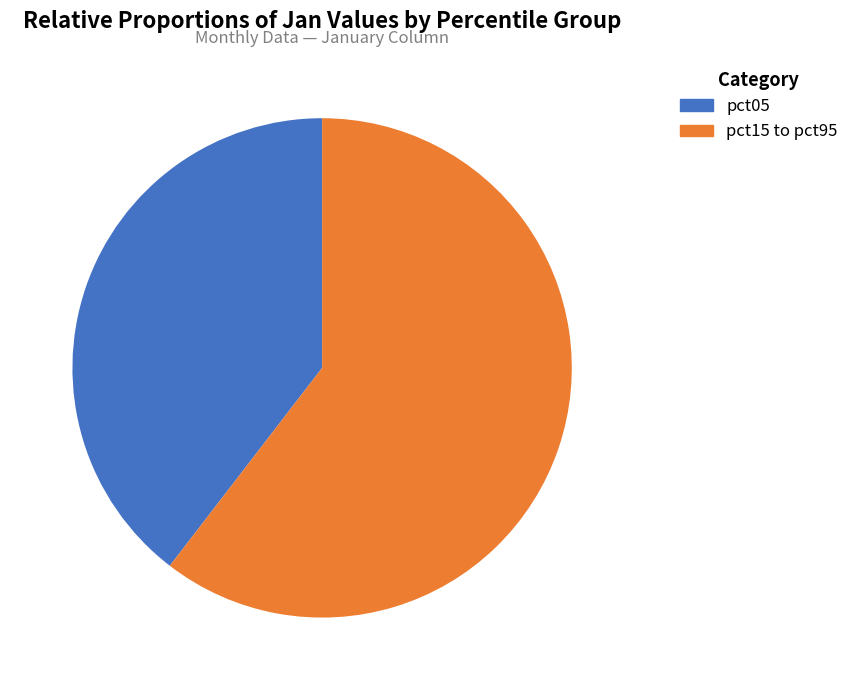

Combined, do pct05 and pct15 to pct95 account for over 50%?

Yes